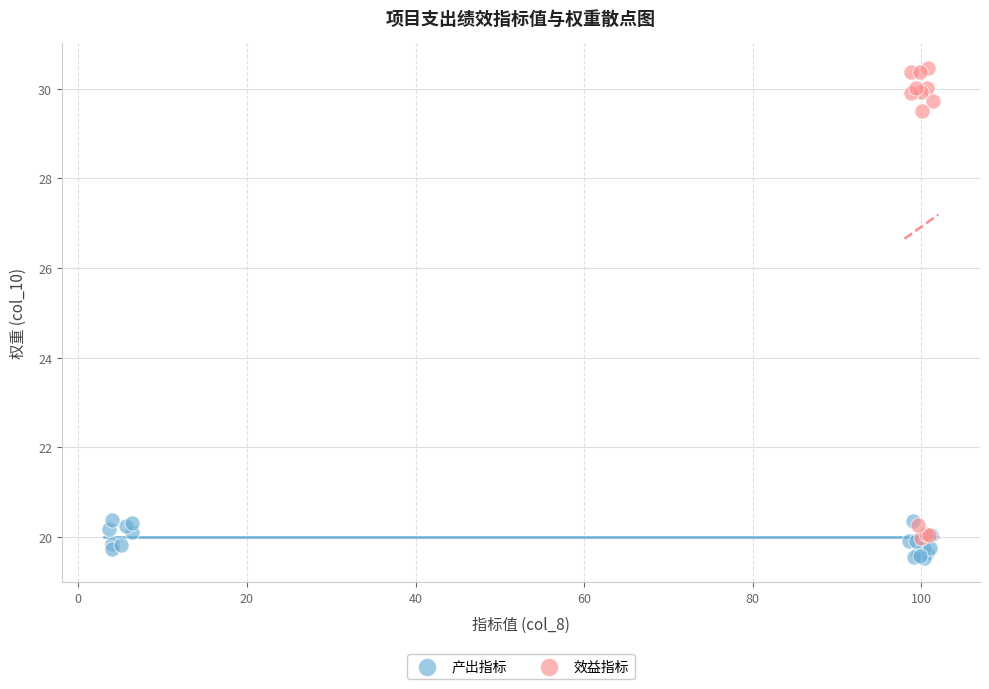

Which series reaches the maximum Y coordinate?

效益指标